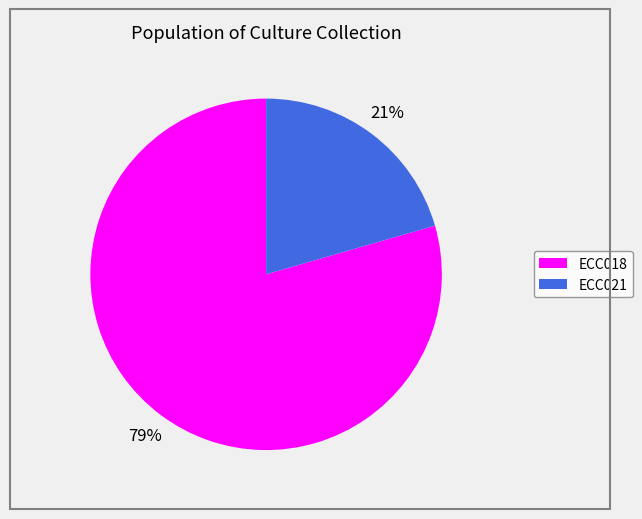

Rank the categories by value from lowest to highest.

ECC021, ECC018